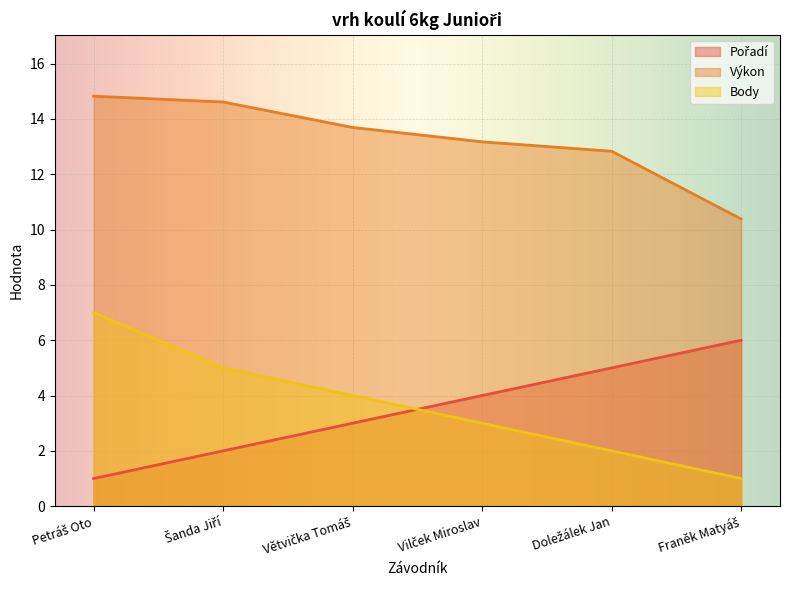

Between Franěk Matyáš and Vilček Miroslav, which is larger?

Franěk Matyáš